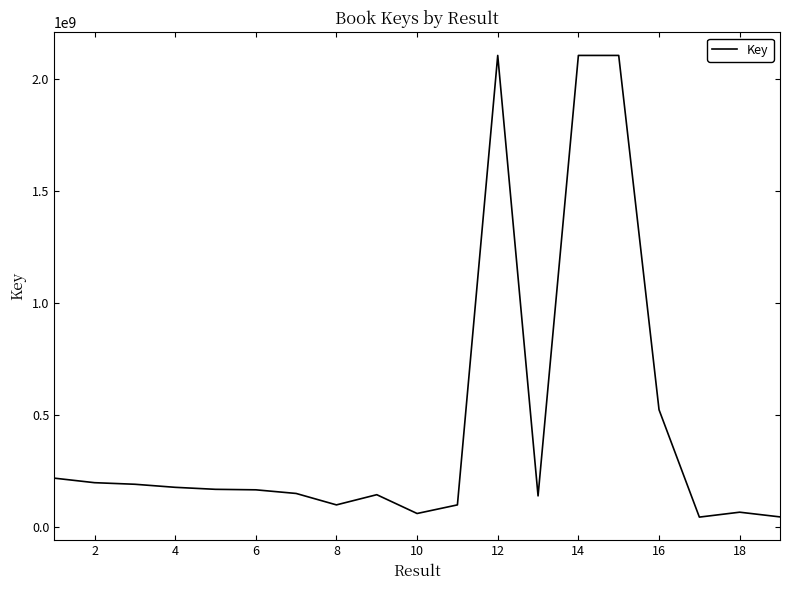

What is the maximum value shown in the chart?

2106888717